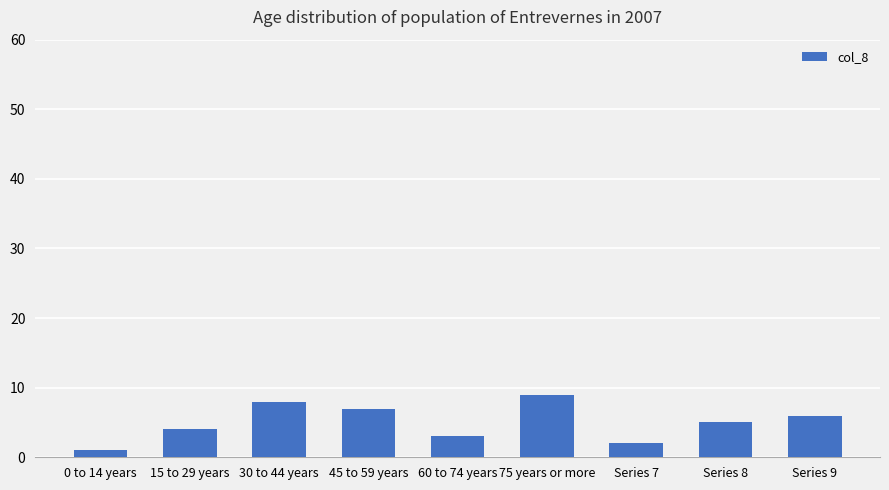

What is the sum of all values?

45